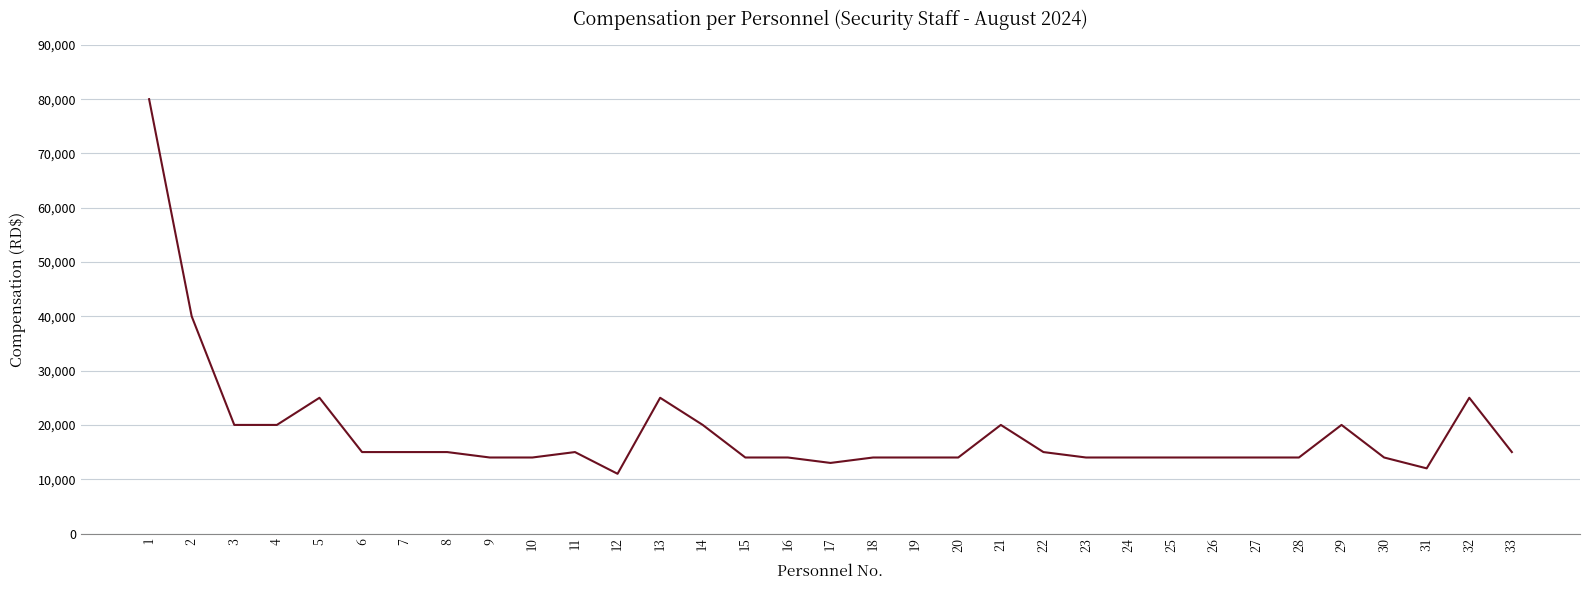

Read the value at 24, to the nearest 10.

14000